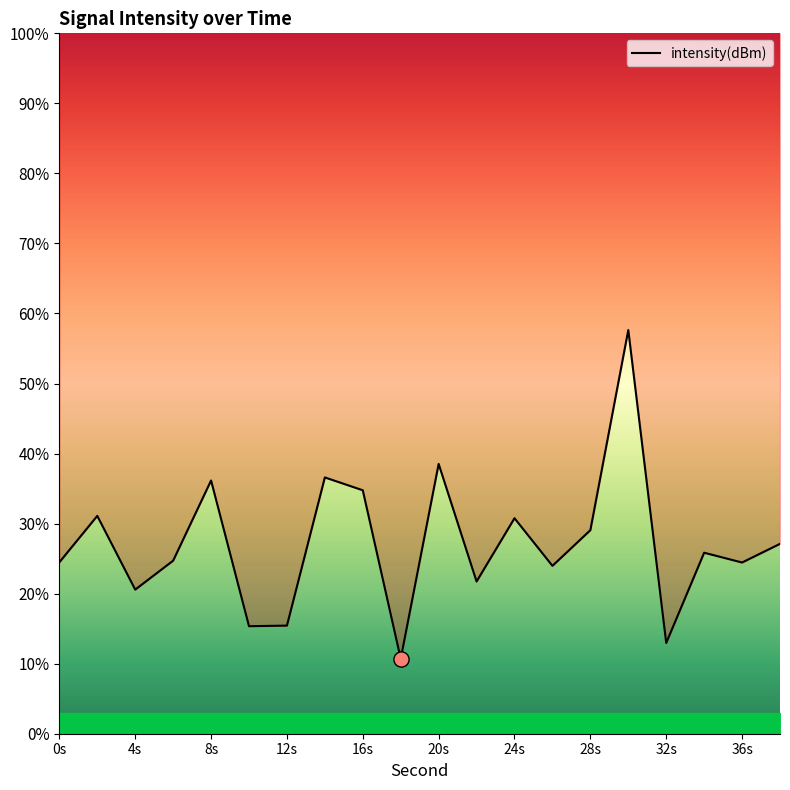

Approximately how many times larger is the value at 28s compared to 20s?

0.8